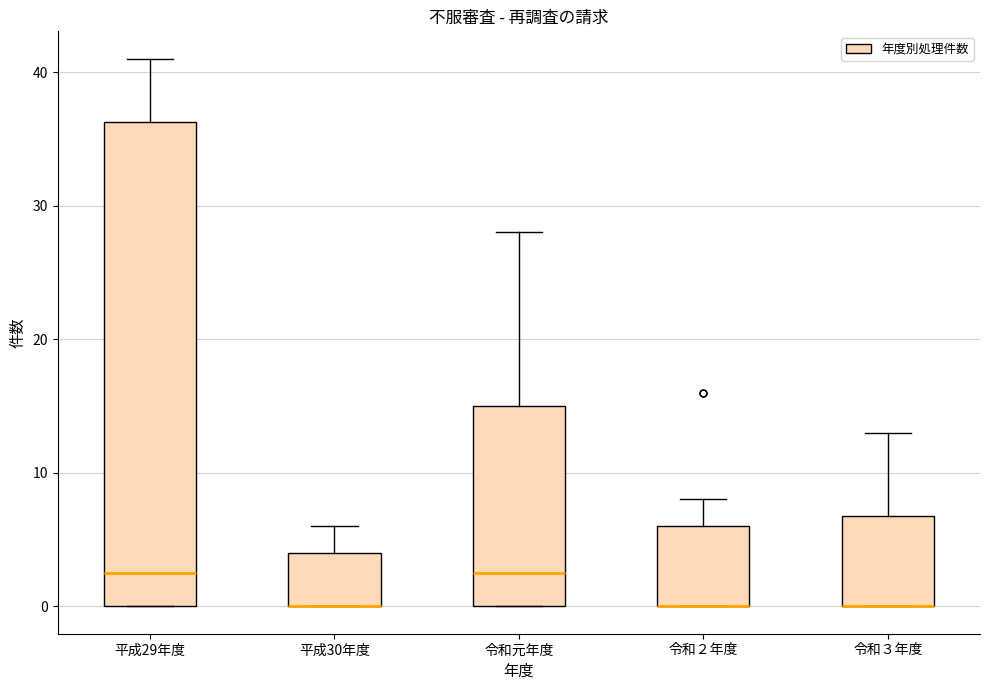

Reading left to right, read every box against the y-axis: the position of its median line, the range the box covers, and the ends of its whiskers. The values are not printed on the chart, so give them approximately, as read against the axis.

平成29年度: median 3, box 0 to 36, whiskers 0 to 41
平成30年度: median 0 (drawn on the box's lower edge), box 0 to 4, whiskers 0 to 6
令和元年度: median 3, box 0 to 15, whiskers 0 to 28
令和２年度: median 0 (drawn on the box's lower edge), box 0 to 6, whiskers 0 to 8
令和３年度: median 0 (drawn on the box's lower edge), box 0 to 7, whiskers 0 to 13